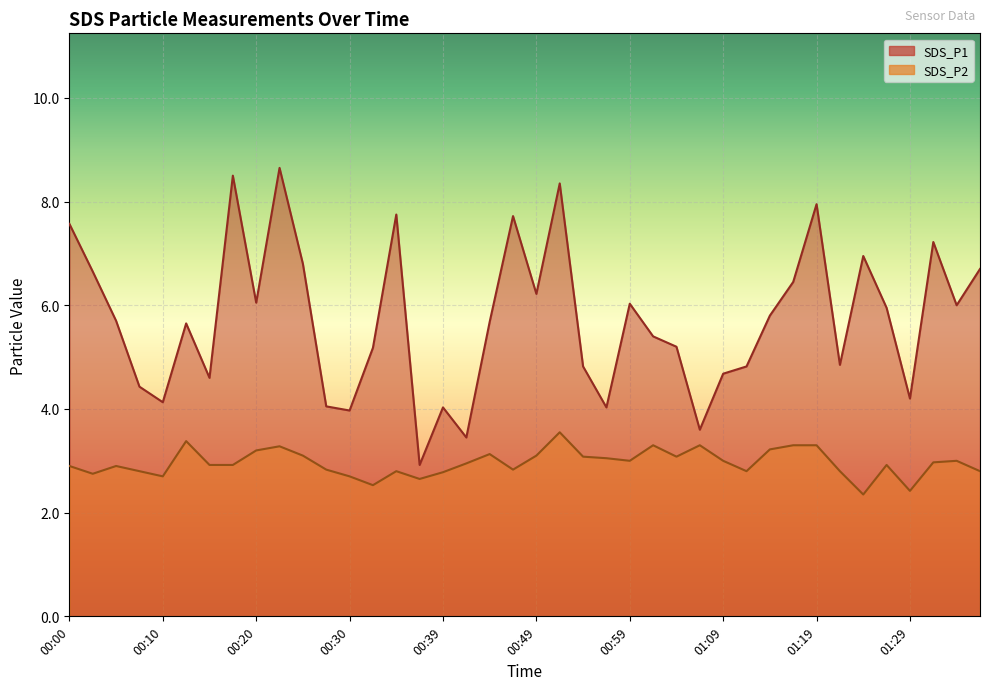

What is the sum of the SDS_P2 values at 01:14 and 00:05?

6.1